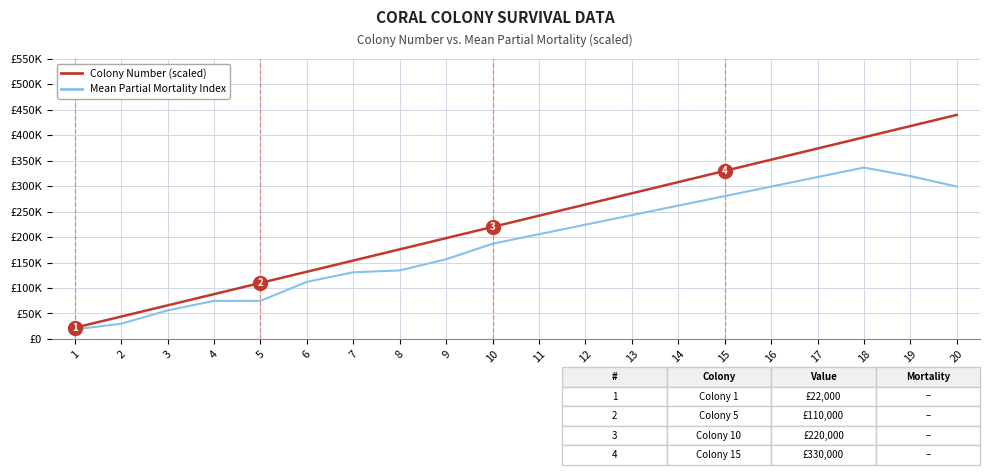

True or false: Colony Number (scaled) has more than 1 interior local peaks.

False